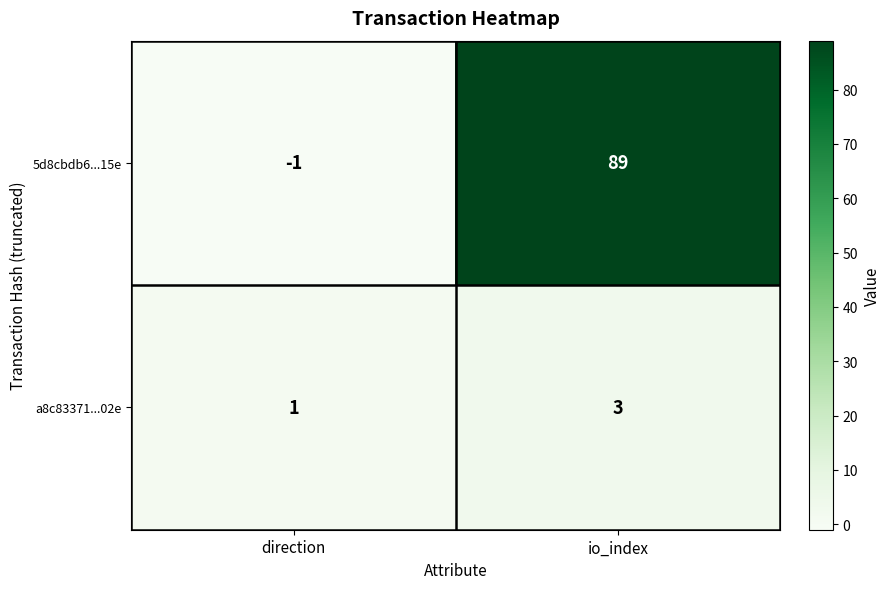

Count the number of data series in this chart.

2